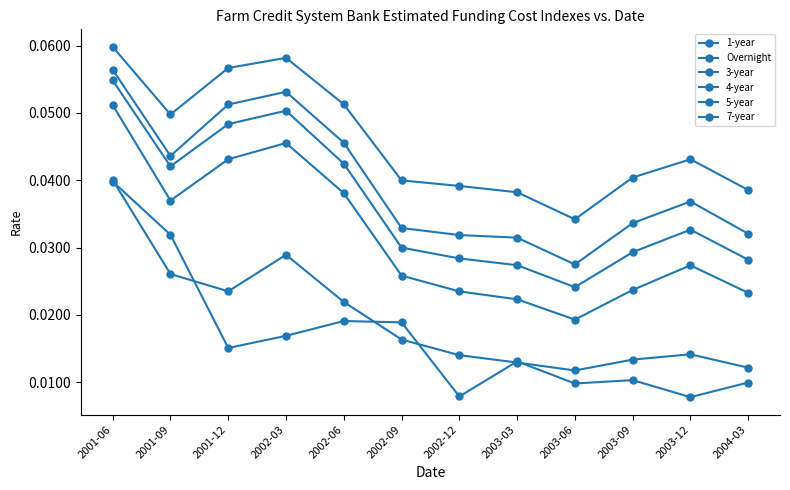

Does the chart have visible grid lines?

No